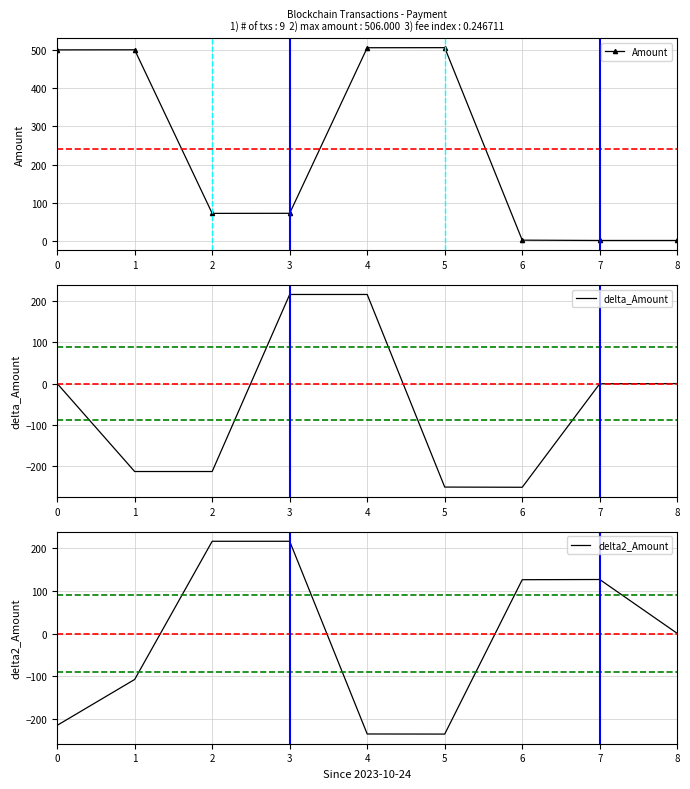

Which series has the largest total across all categories?

Amount